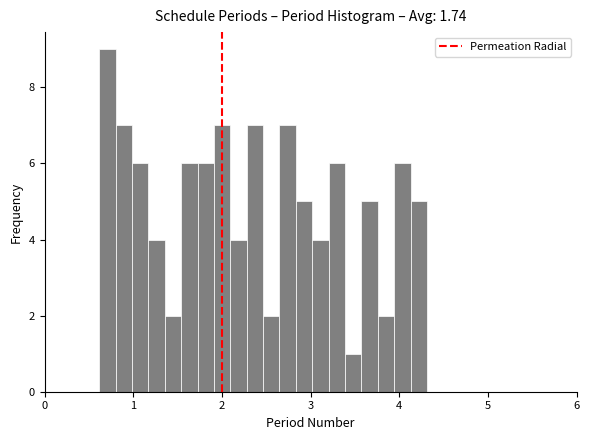

Read against the x-axis, roughly where is the centre of the tallest bar?

0.7